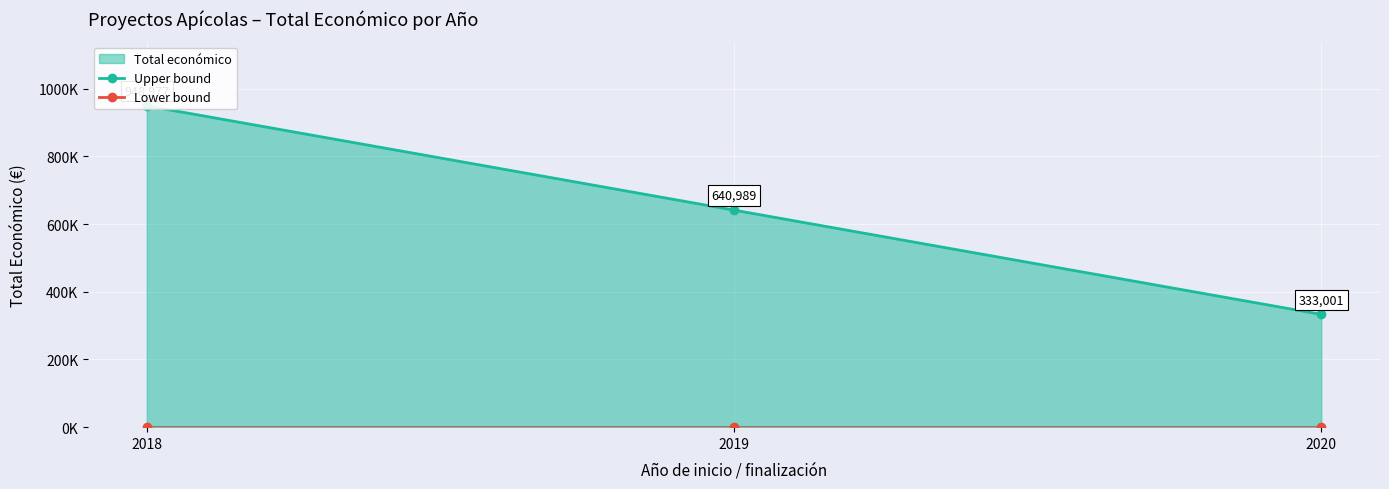

What is the value of the Upper bound point at the 1st from the left?

948977